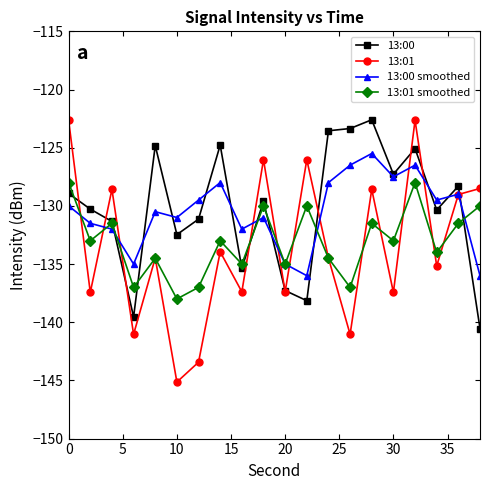

Which series has the widest spread of values?

13:01